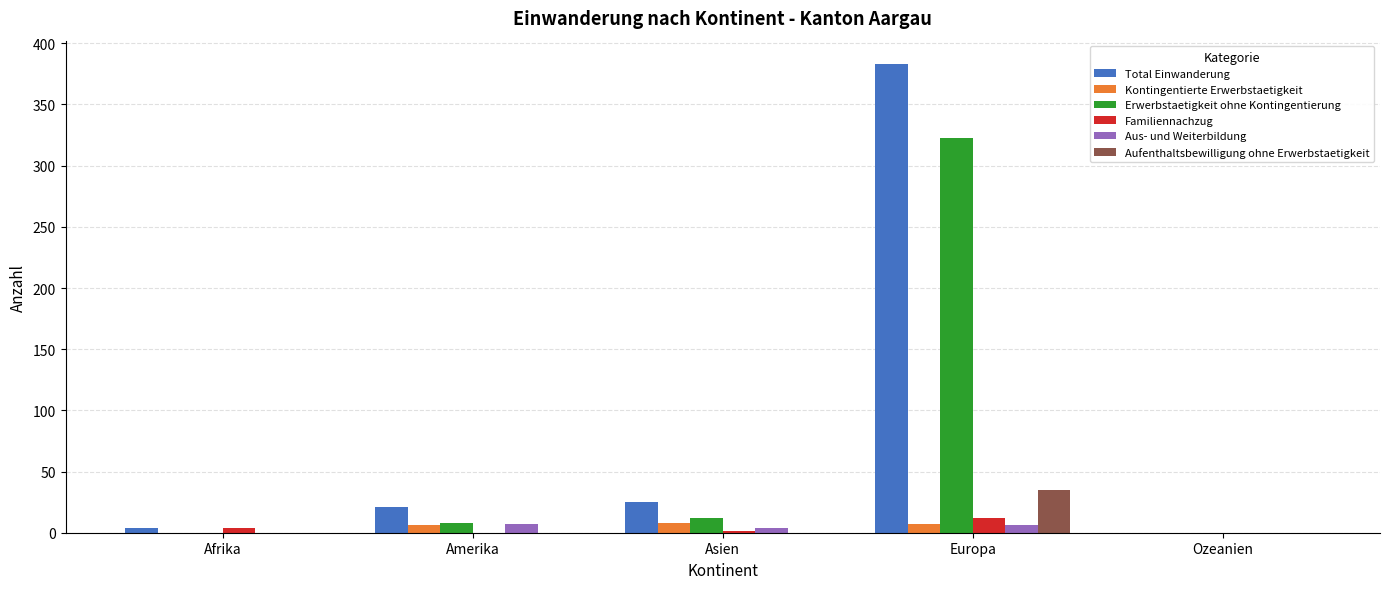

What are all the series names shown in the legend?

Total Einwanderung, Kontingentierte Erwerbstaetigkeit, Erwerbstaetigkeit ohne Kontingentierung, Familiennachzug, Aus- und Weiterbildung, Aufenthaltsbewilligung ohne Erwerbstaetigkeit